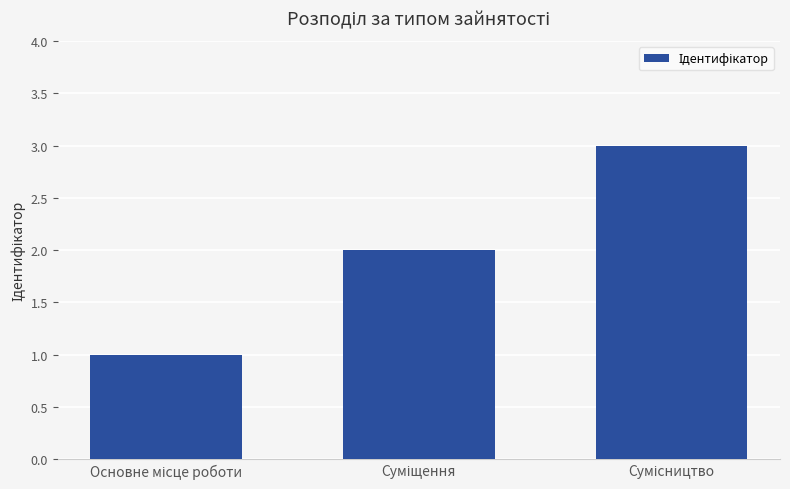

What is the greatest value displayed?

3